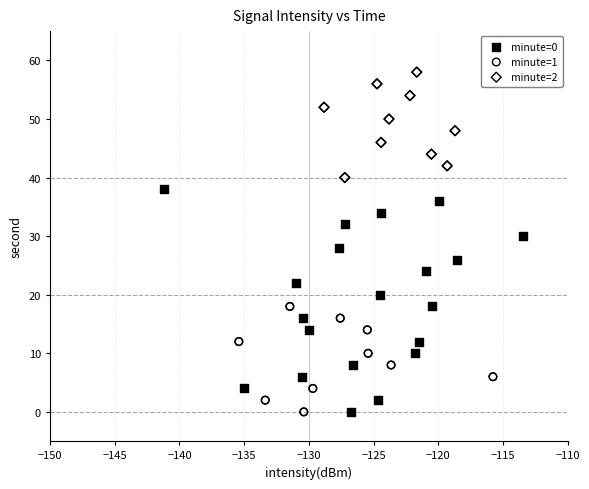

What are all the series names shown in the legend?

minute=0, minute=1, minute=2